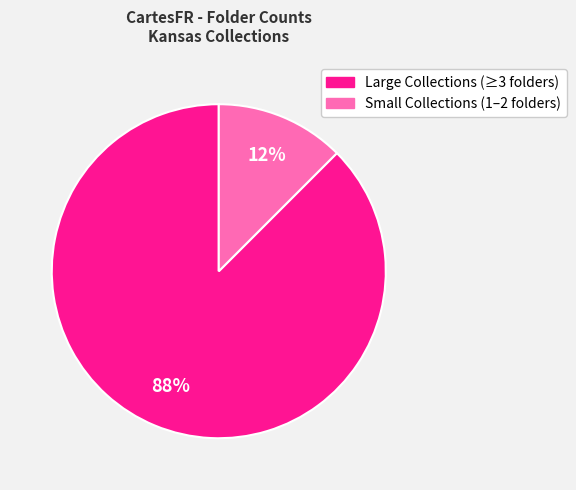

To the nearest percent, what is the average slice percentage?

50%